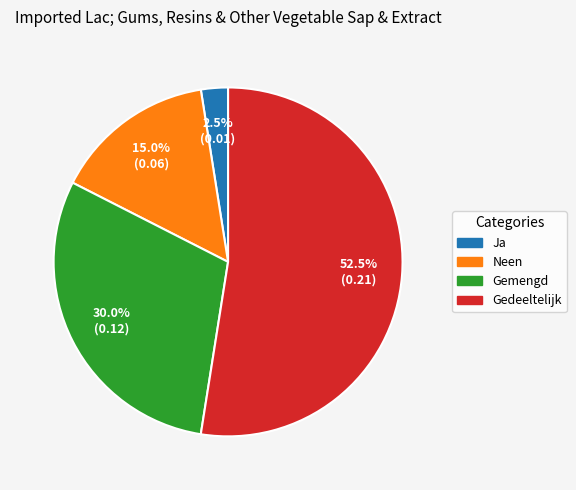

Is it true that Ja is 9% of the pie?

False